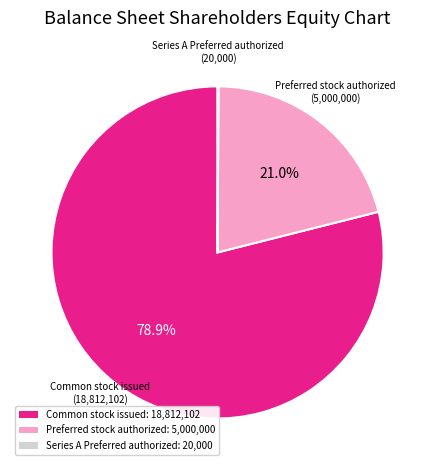

How much of the chart is everything except Common stock issued: 18,812,102?

21.1%